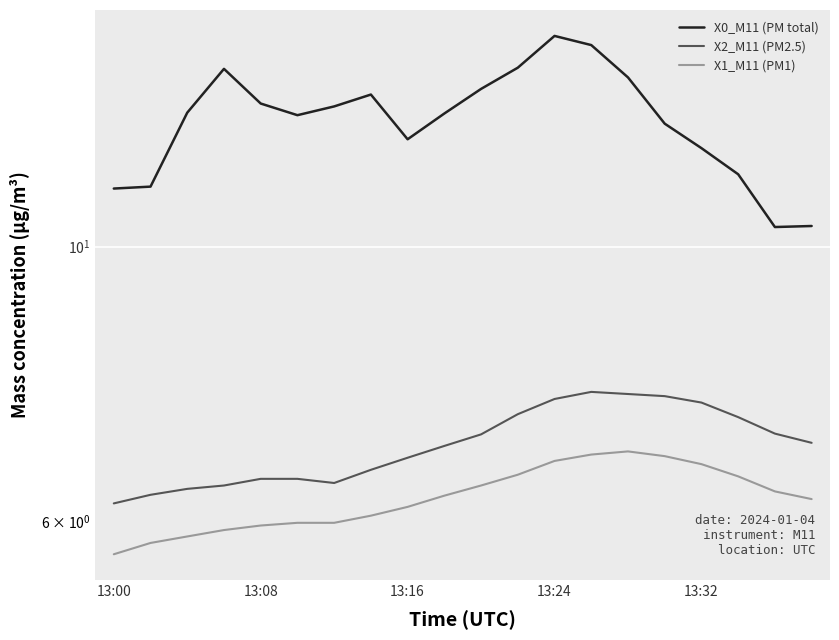

Reading left to right, transcribe all the data shown in this chart.

X0_M11 (PM total): 11.1	11.2	12.8	13.9	13.1	12.8	13.0	13.3	12.2	12.8	13.4	13.9	14.8	14.6	13.7	12.6	12.0	11.4	10.4	10.4
X2_M11 (PM2.5): 6.2	6.3	6.4	6.4	6.5	6.5	6.4	6.6	6.8	6.9	7.0	7.3	7.5	7.6	7.6	7.6	7.5	7.3	7.1	6.9
X1_M11 (PM1): 5.6	5.8	5.8	5.9	6.0	6.0	6.0	6.1	6.2	6.3	6.4	6.5	6.7	6.8	6.8	6.8	6.7	6.5	6.3	6.2